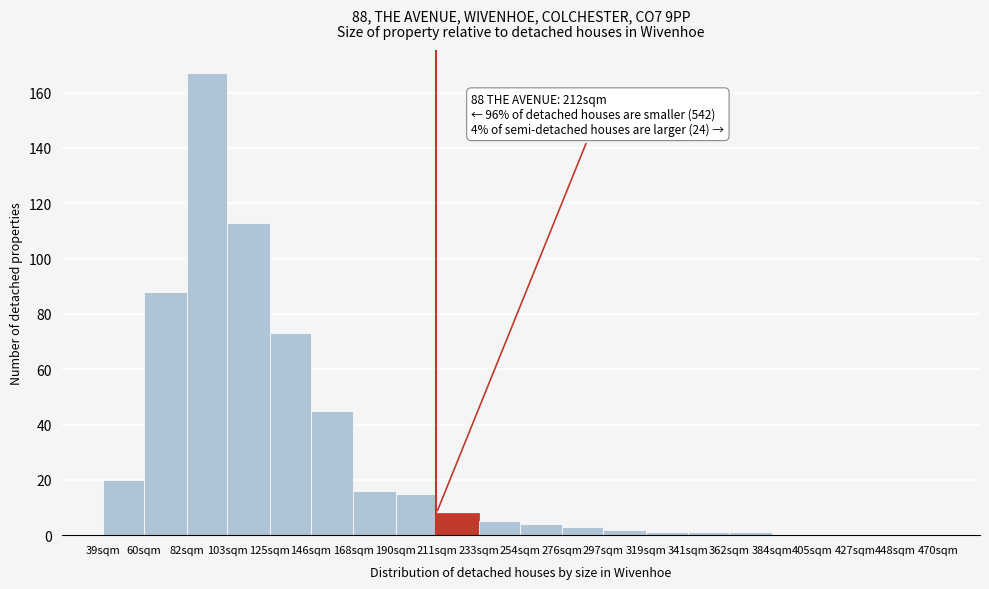

Reading left to right, list all the values displayed in this chart.

39sqm=20	60sqm=88	82sqm=167	103sqm=113	125sqm=73	146sqm=45	168sqm=16	190sqm=15	211sqm=8	233sqm=5	254sqm=4	276sqm=3	297sqm=2	319sqm=1	341sqm=1	362sqm=1	384sqm=0	405sqm=0	427sqm=0	448sqm=0